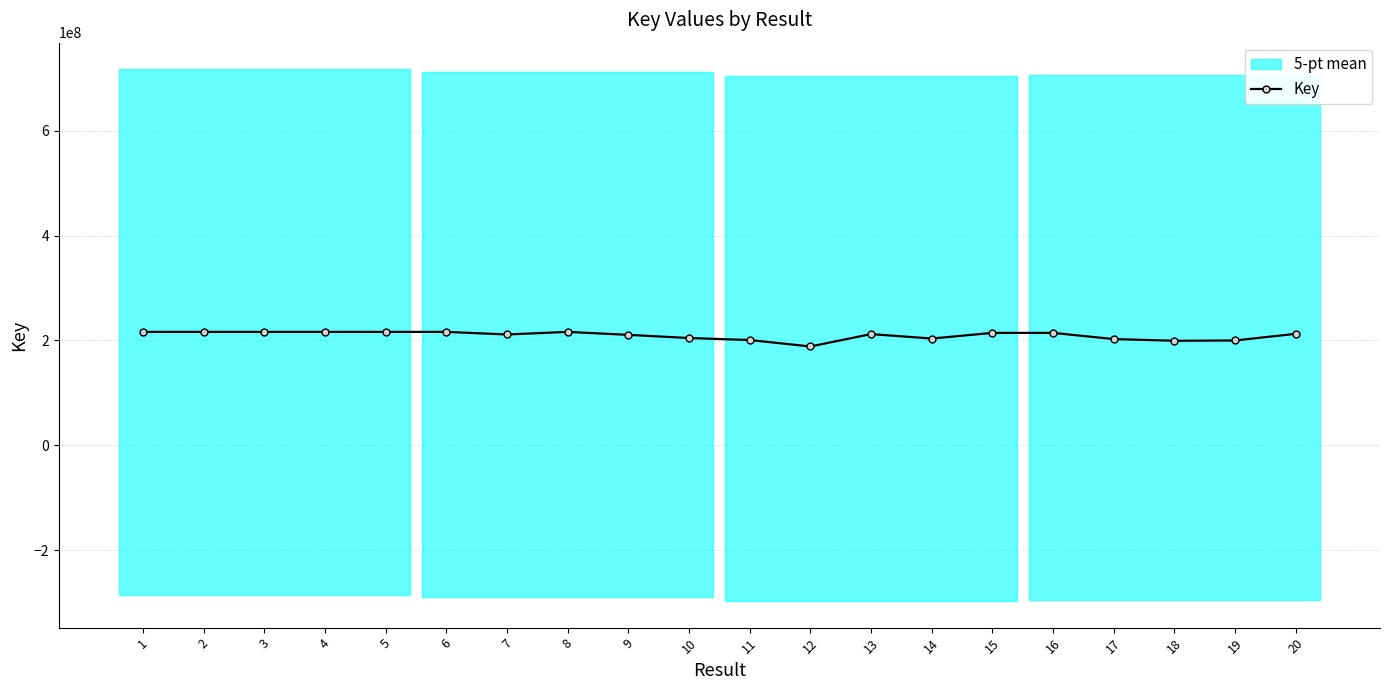

What is the sum of the values at 13 and 2?

428471509